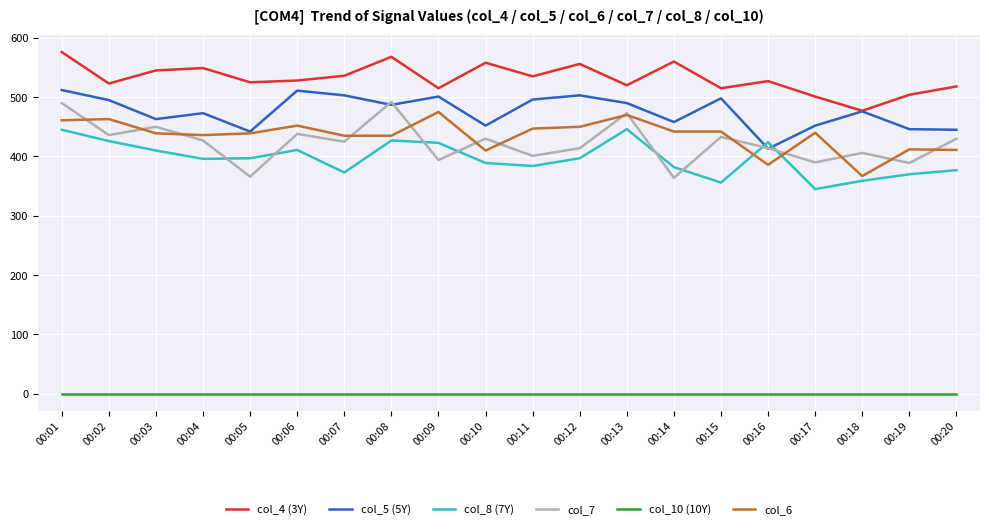

What are all the series names shown in the legend?

col_4 (3Y), col_5 (5Y), col_8 (7Y), col_7, col_10 (10Y), col_6